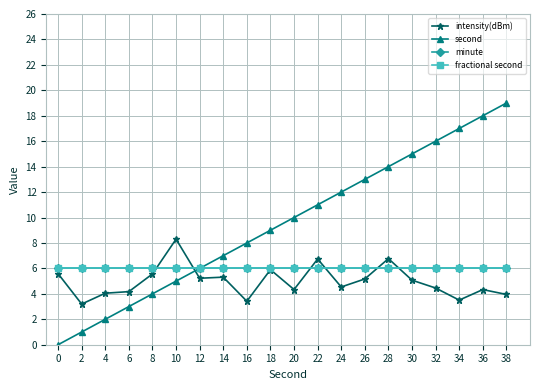

True or false: minute has a value of 2.4 at 32.

False